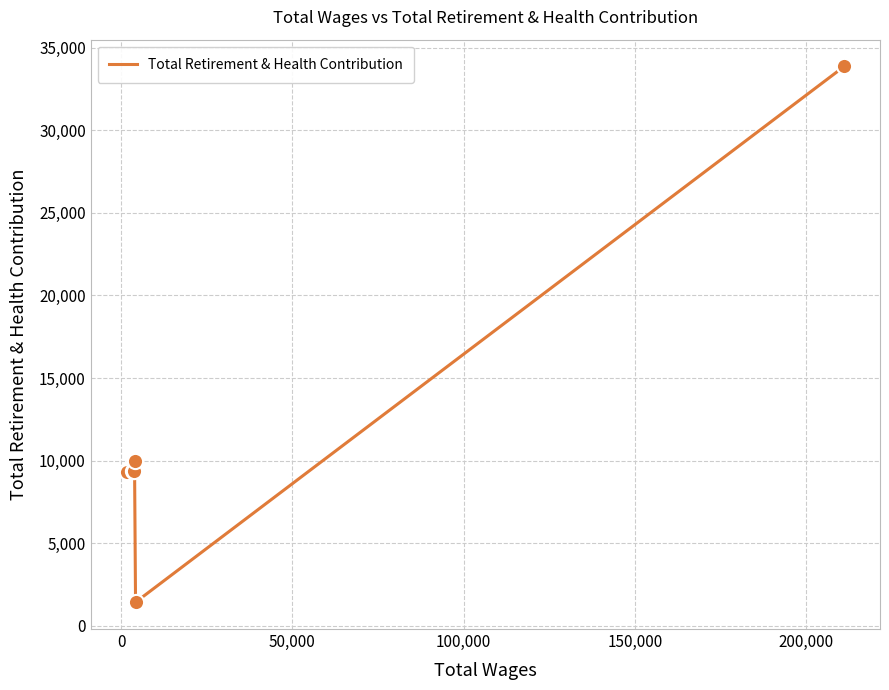

What is the greatest value displayed?

33870